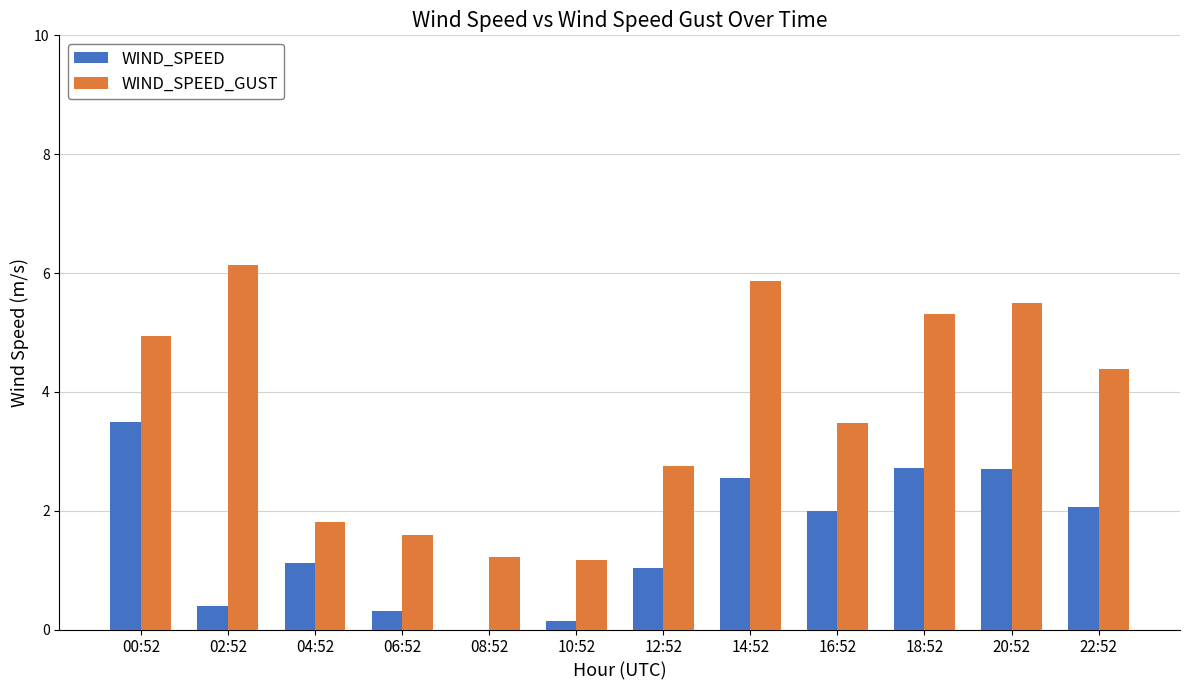

What is the total value across all series at 00:52?

8.4